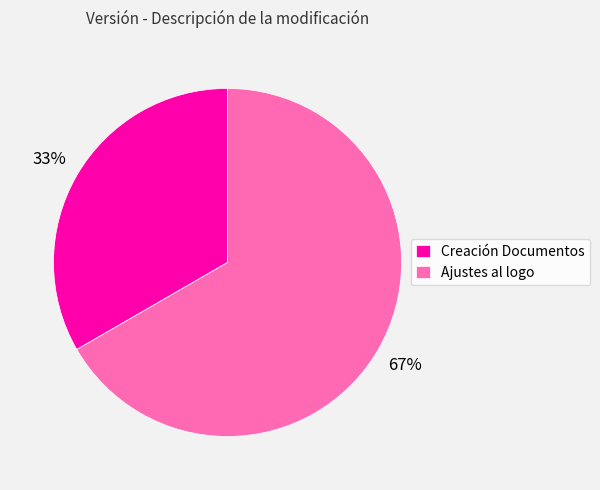

To the nearest percent, what is the average slice percentage?

50%